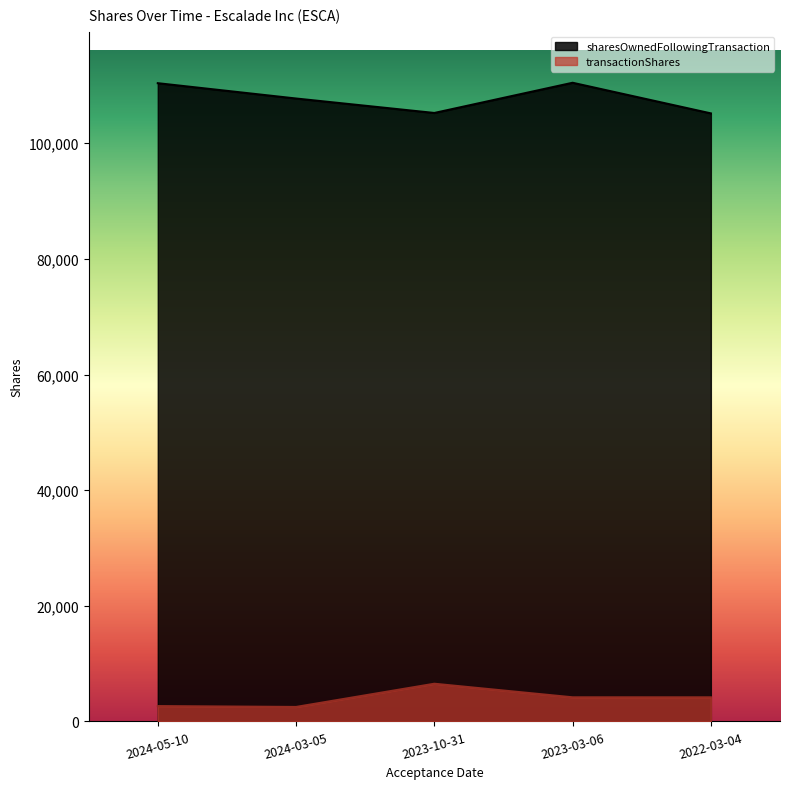

Where is the first local minimum for sharesOwnedFollowingTransaction?

2023-10-31